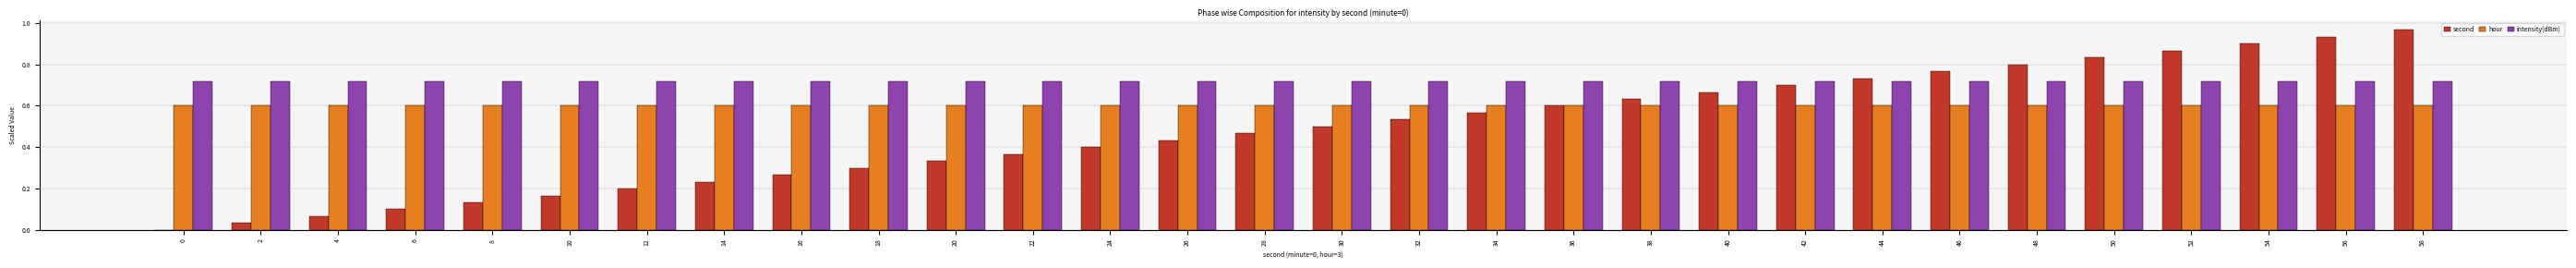

Is the value of second at 30 greater than the value of hour at 10?

No